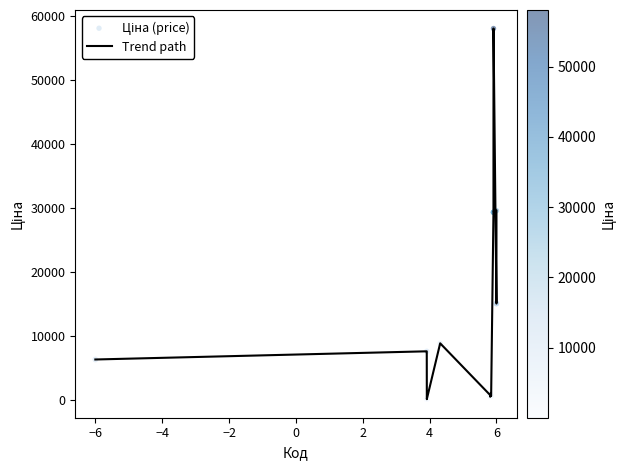

What is the greatest value displayed?

58037.0